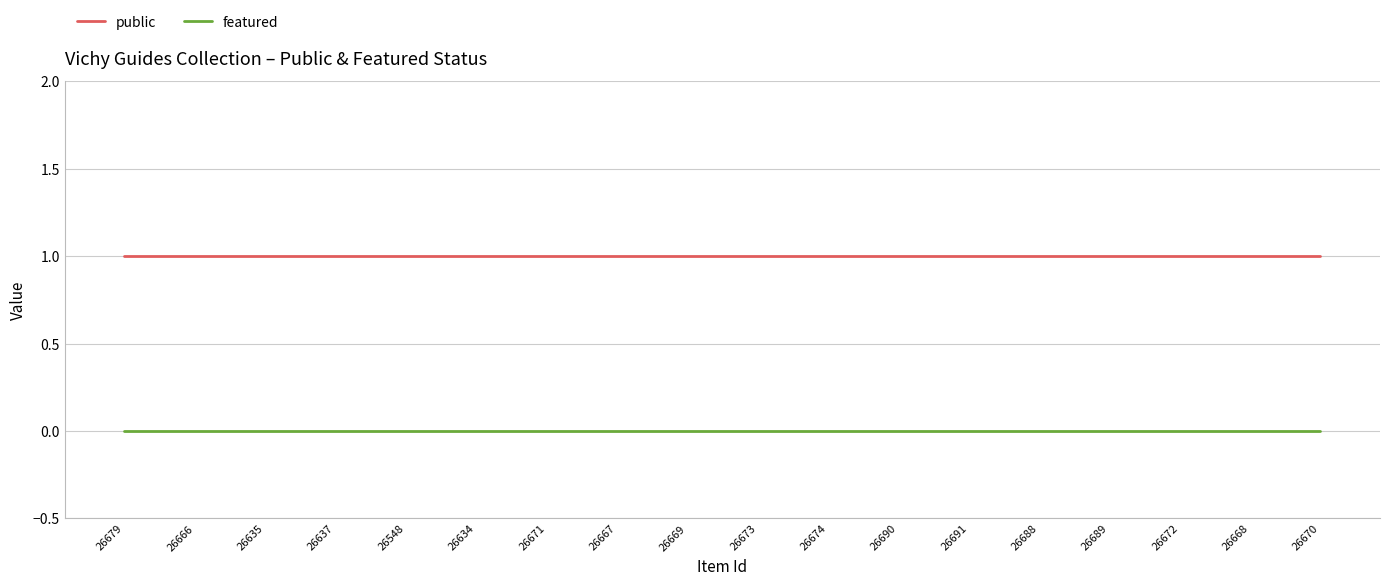

True or false: featured and public intersect in this chart.

False